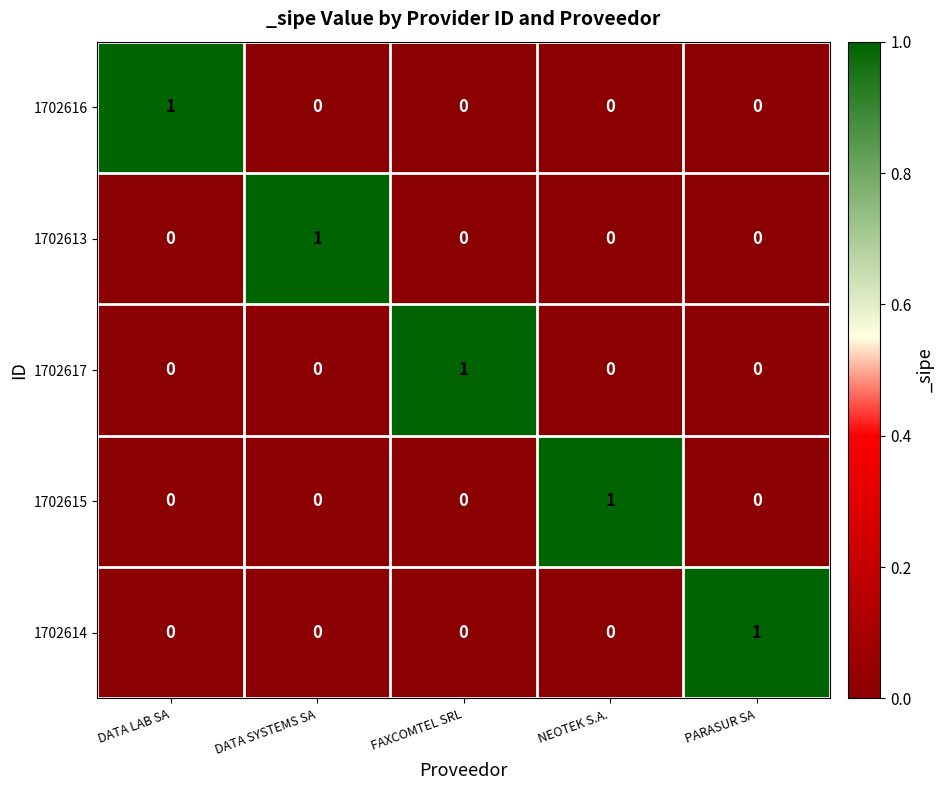

Count the 1702616 values in the range 0 to 1.

5